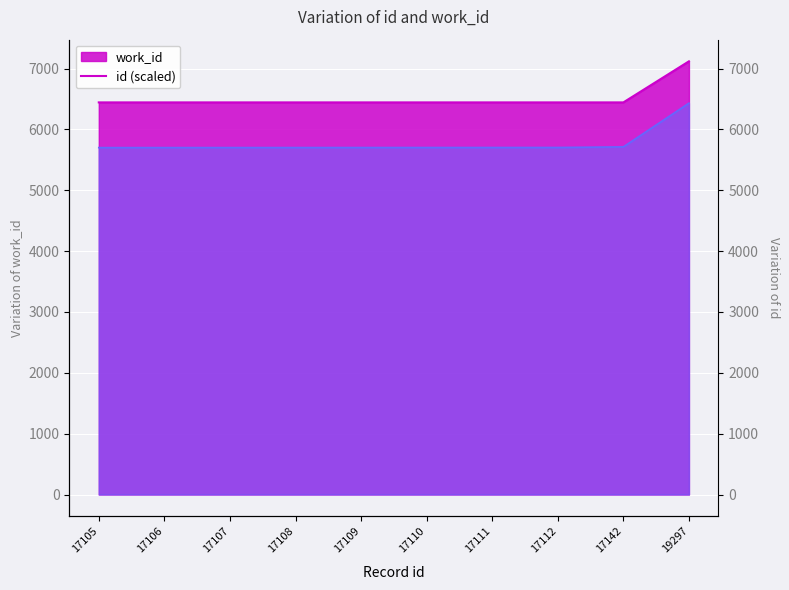

Which series has the largest range (max minus min)?

id